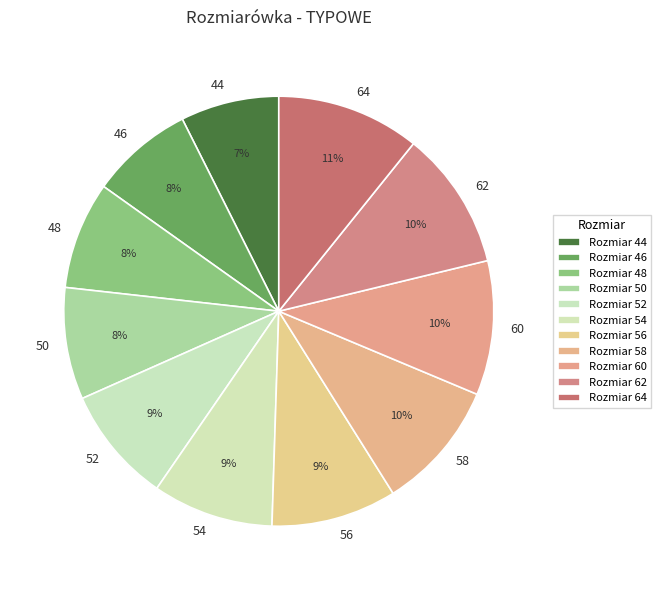

Which has a higher value, 44 or 54?

54